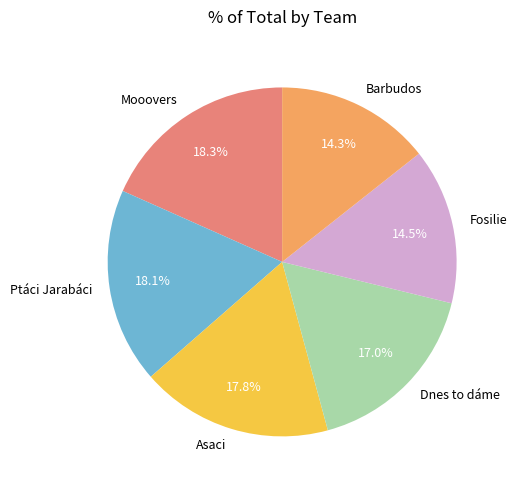

Is it true that Ptáci Jarabáci is 18% of the pie?

True